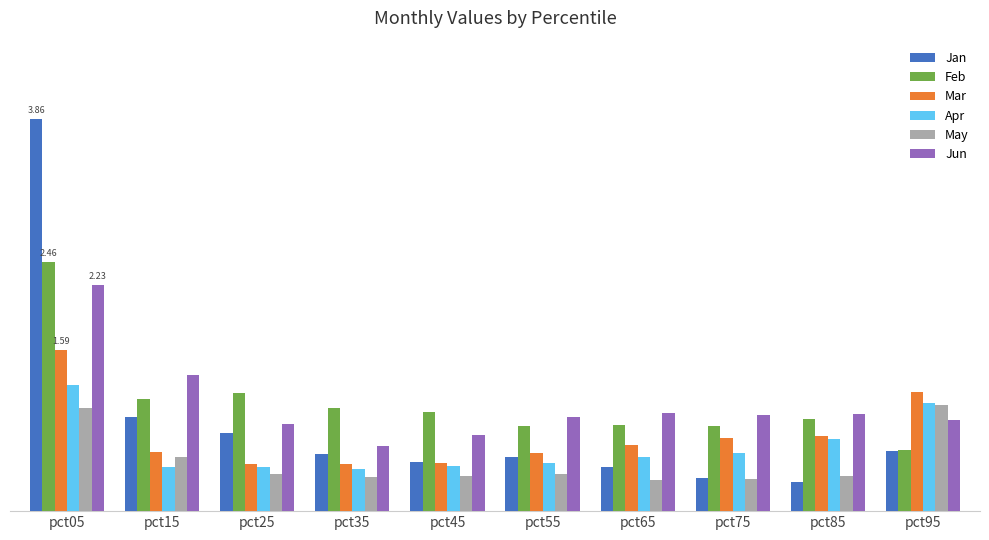

What are all the series names shown in the legend?

Jan, Feb, Mar, Apr, May, Jun